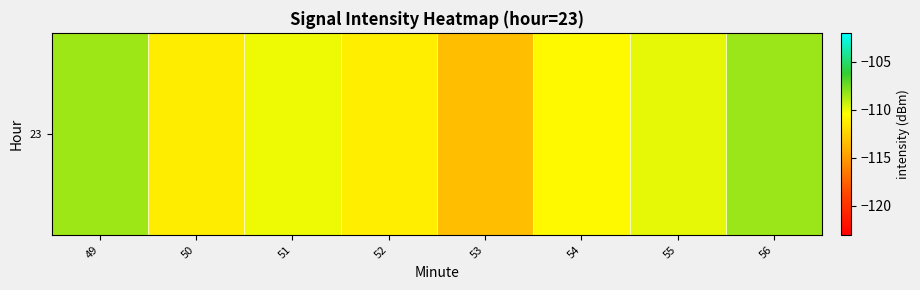

The value at 55 is -161.1. True or false?

False